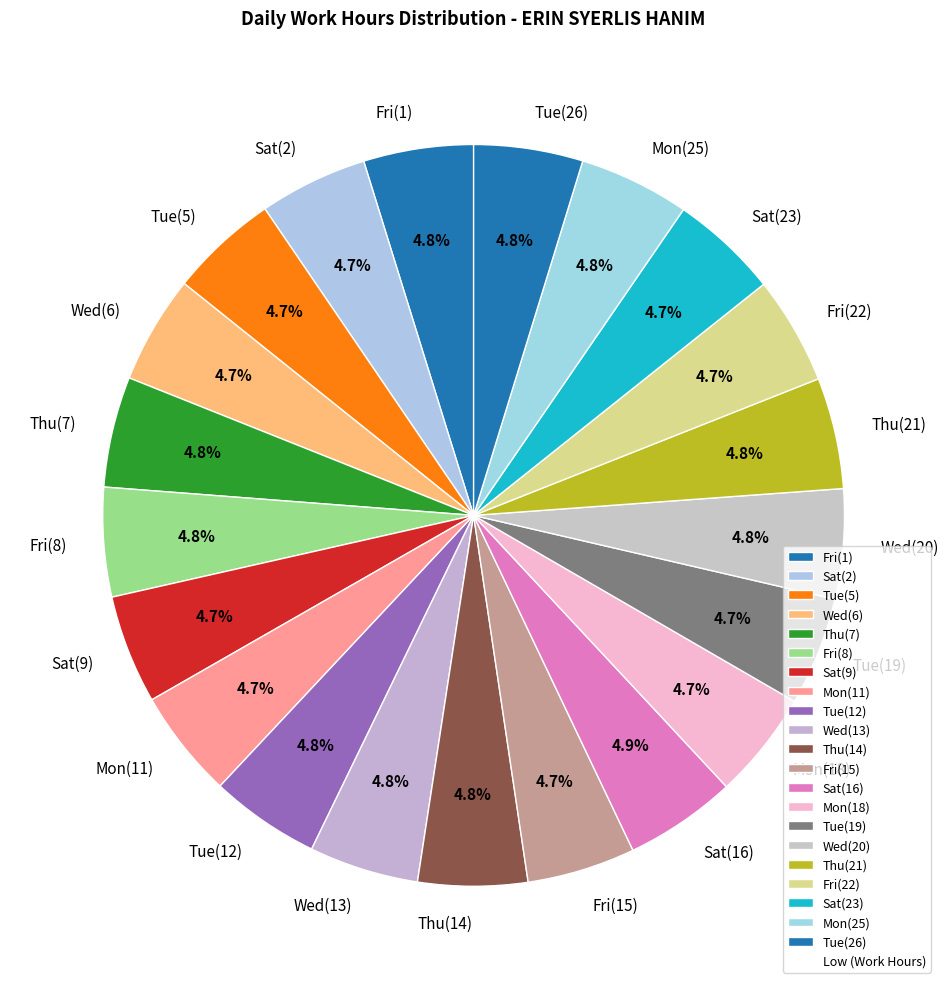

Is there a majority slice in this chart?

No